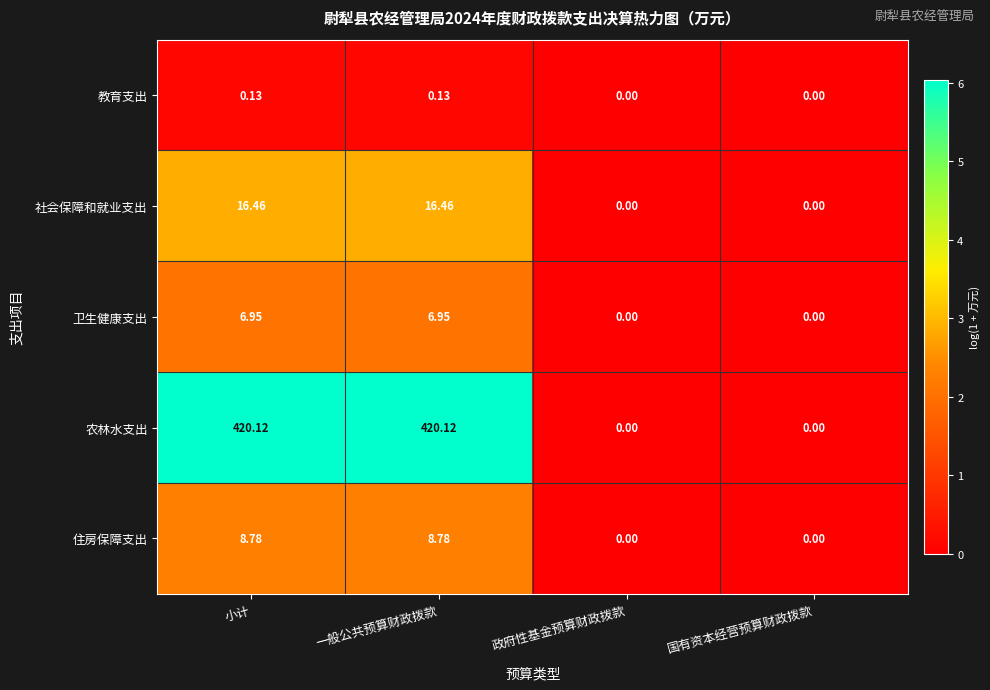

How many values in the 农林水支出 series are below 420?

2